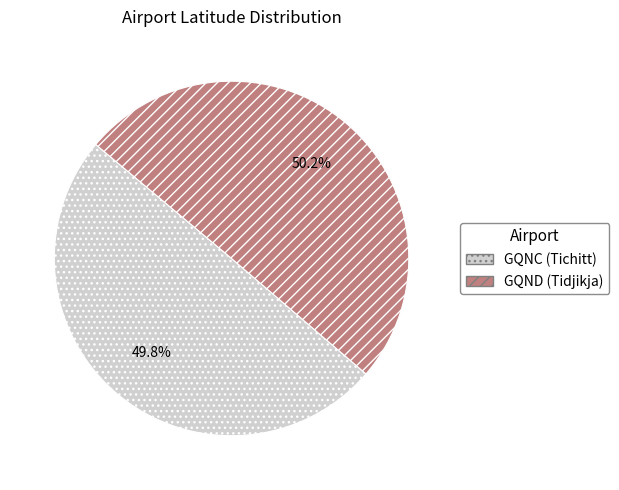

How many segments does this pie chart have?

2